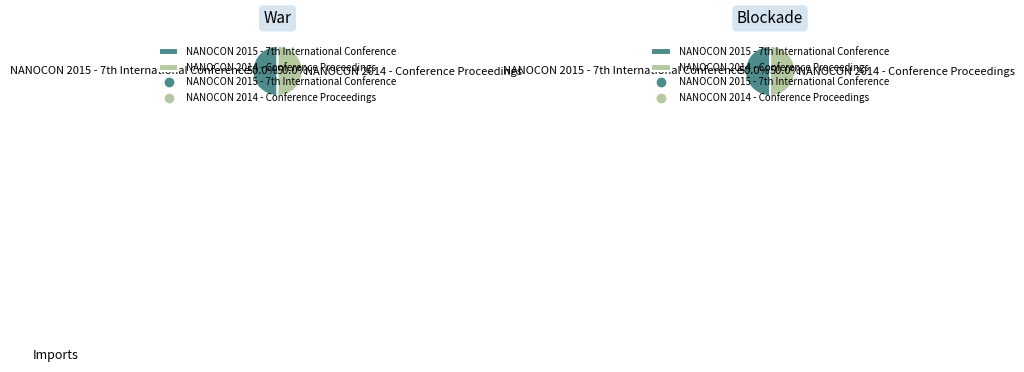

Count the number of slices in the pie.

2